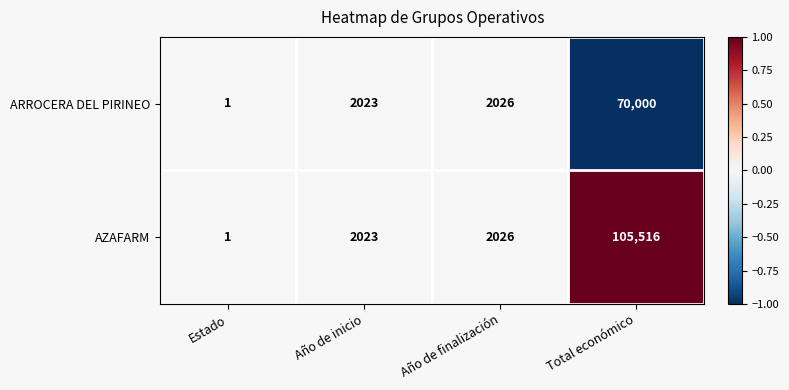

Which series has the widest spread of values?

AZAFARM